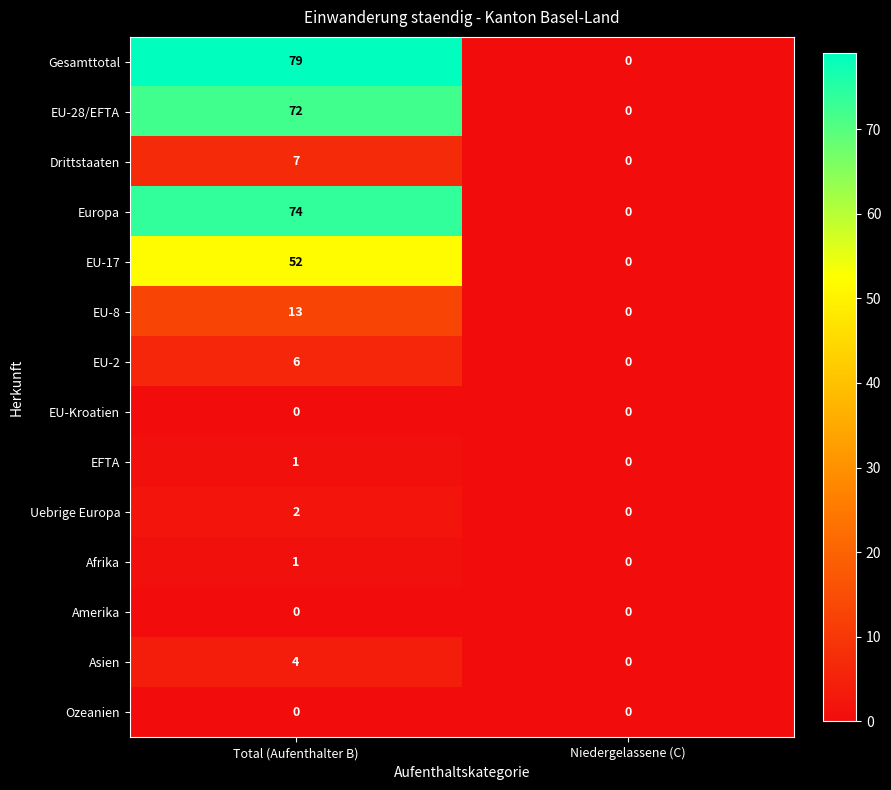

What is the average value of the EU-2 series?

3